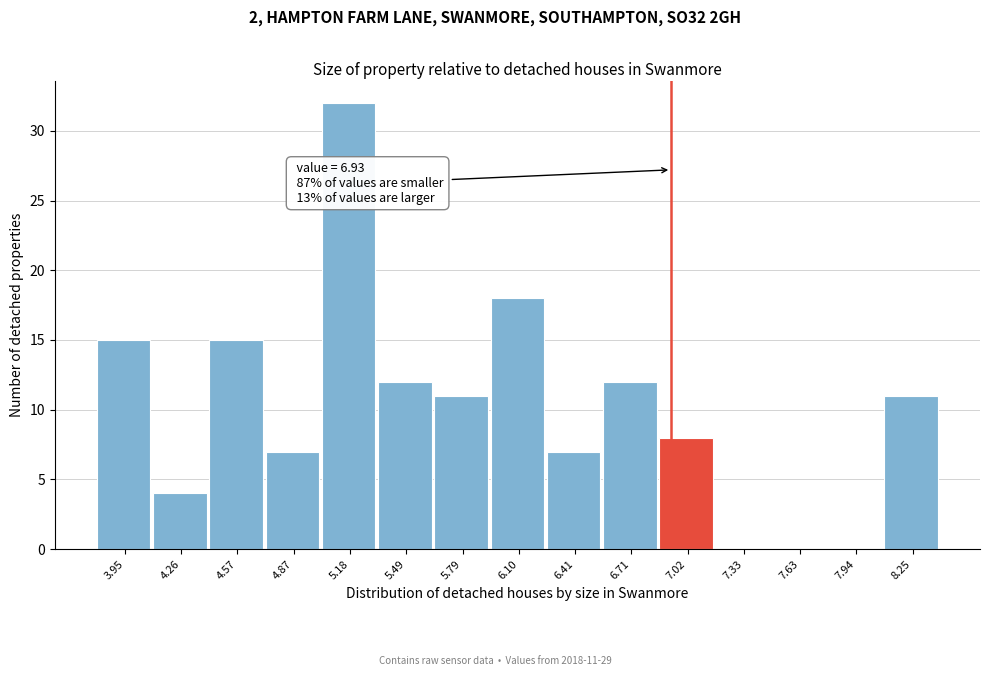

Which range on the x-axis has the tallest bar?

5.05 to 5.35